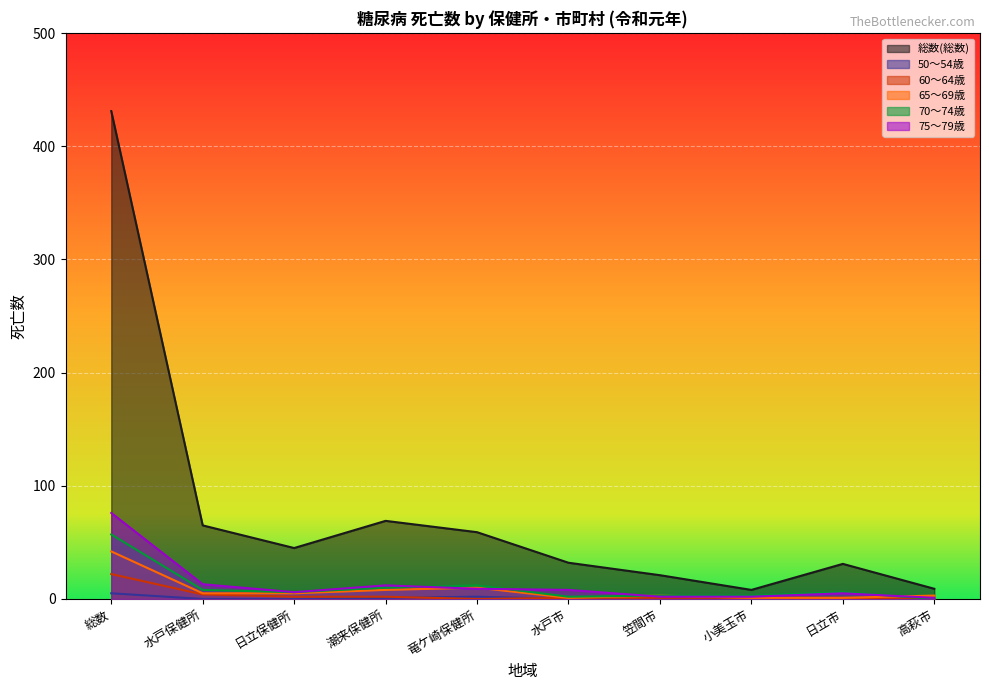

Reading left to right, transcribe all the data shown in this chart.

総数(総数): 431	65	45	69	59	32	21	8	31	9
50～54歳: 5	0	0	1	2	0	0	0	0	0
60～64歳: 22	4	2	2	0	1	1	1	1	0
65～69歳: 42	5	5	8	10	1	3	1	1	3
70～74歳: 57	8	6	10	12	2	3	3	6	0
75～79歳: 76	13	6	12	9	8	2	2	5	1